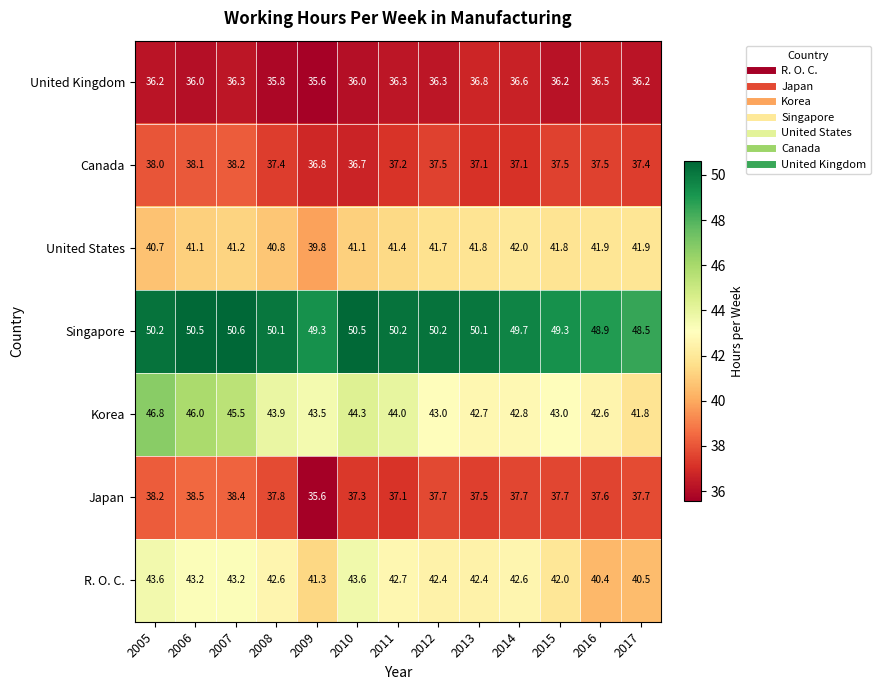

What is the spread (max minus min) of values at 2016?

12.4